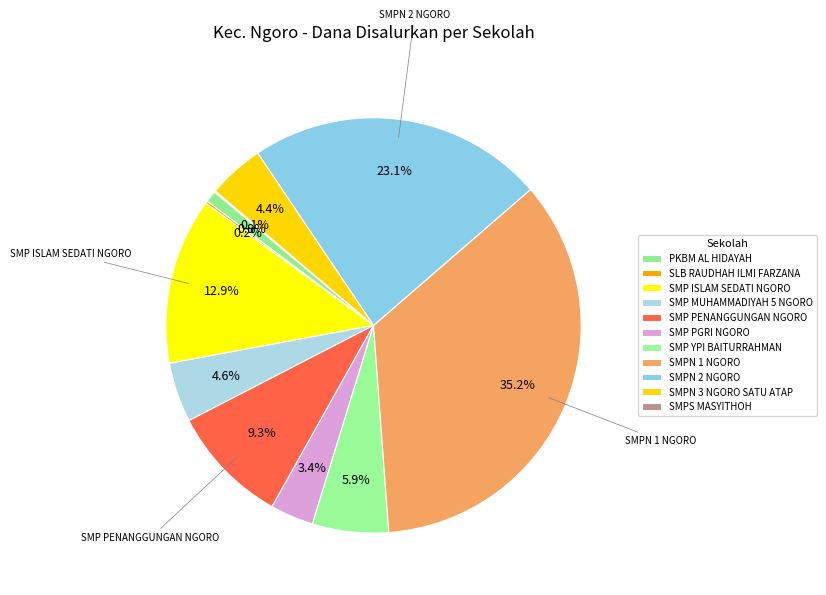

Count the number of slices in the pie.

11